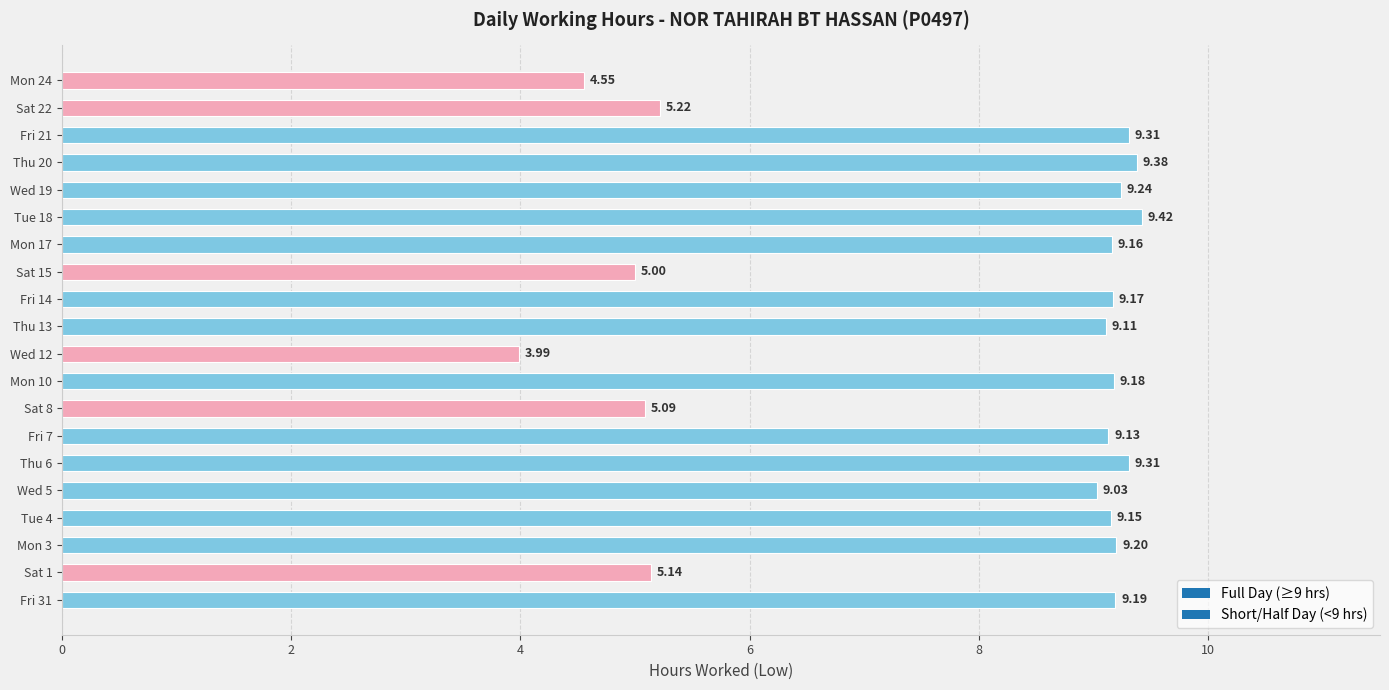

What is the average value?

7.9